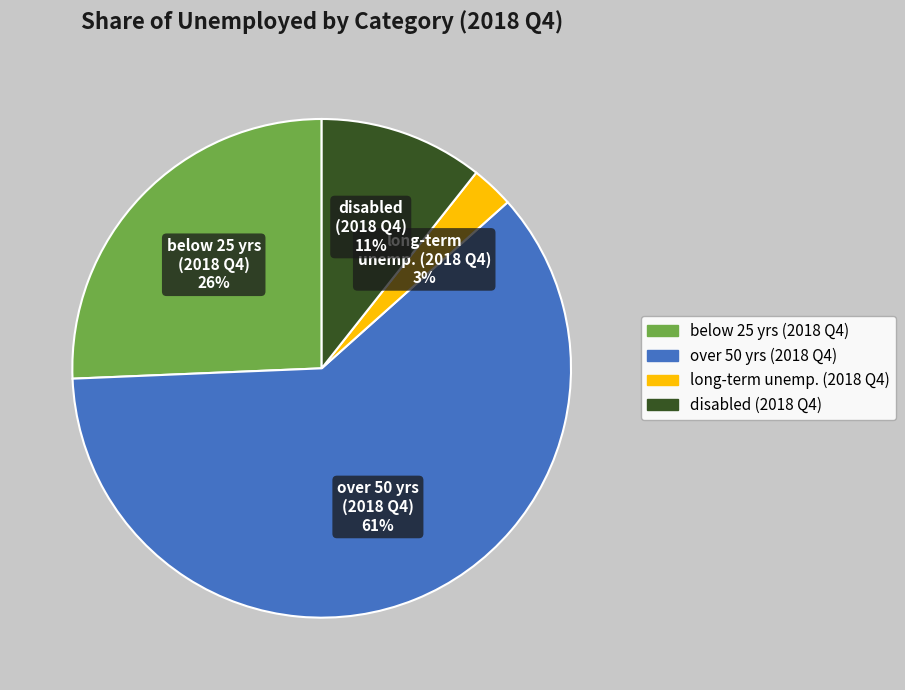

Between over 50 yrs (2018 Q4) and long-term unemp. (2018 Q4), which is larger?

over 50 yrs (2018 Q4)